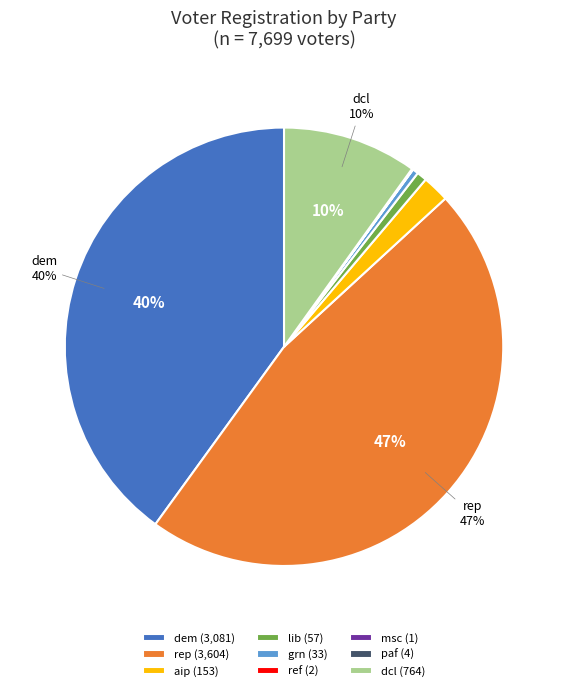

Is the sum of grn (33) and lib (57) greater than half?

No